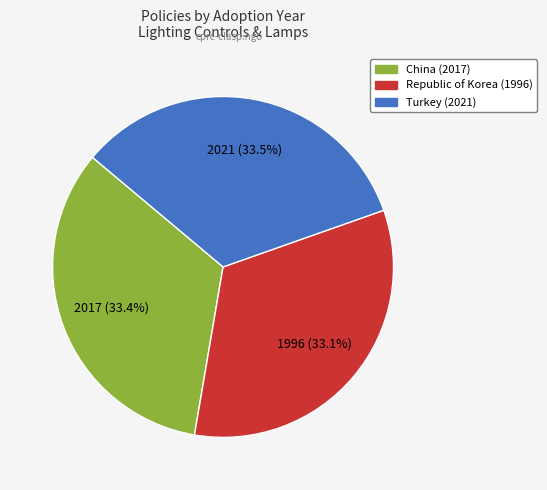

Combined, what portion of the pie is Turkey and Republic of Korea?

66.6%